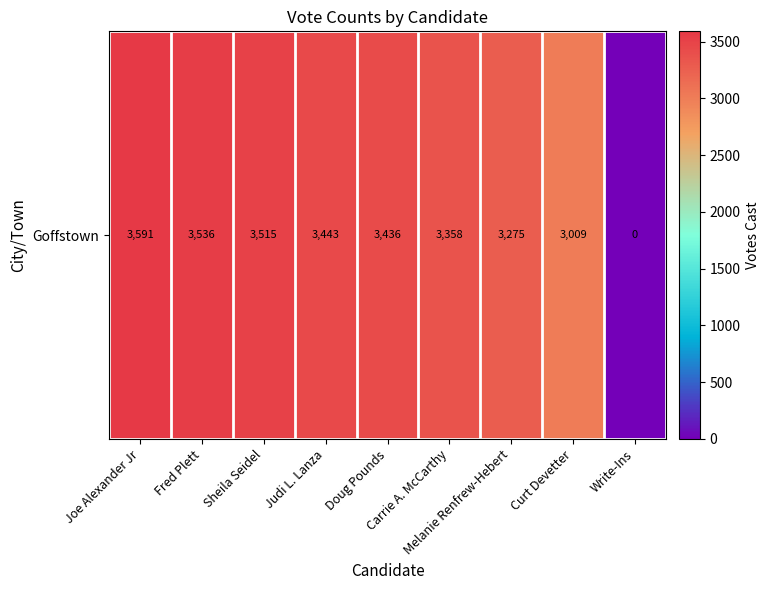

What is the difference between the values at Write-Ins and Melanie Renfrew-Hebert?

3275